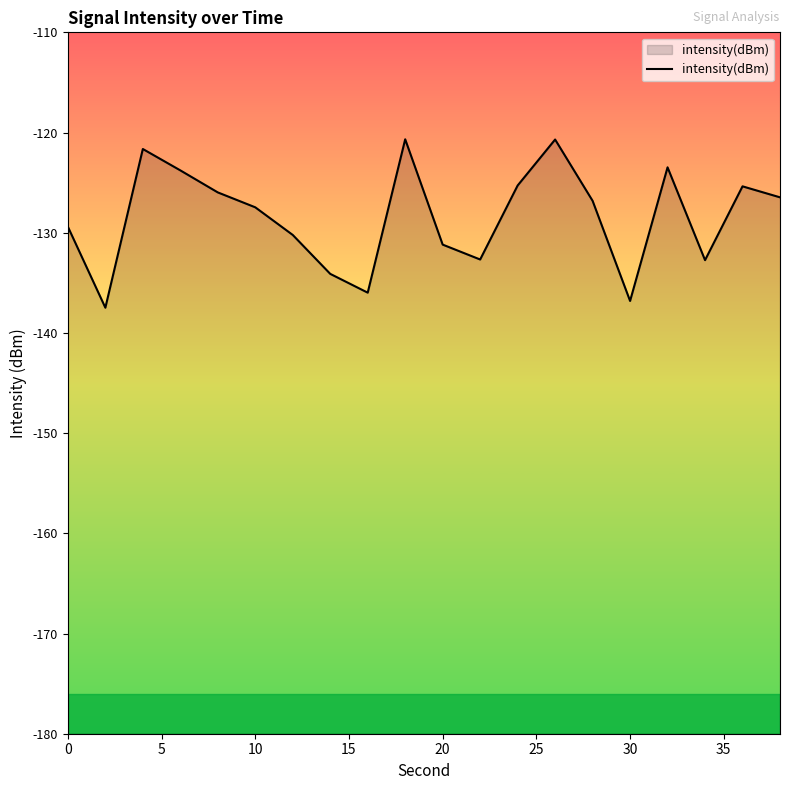

What is the difference between the maximum and minimum values?

16.8